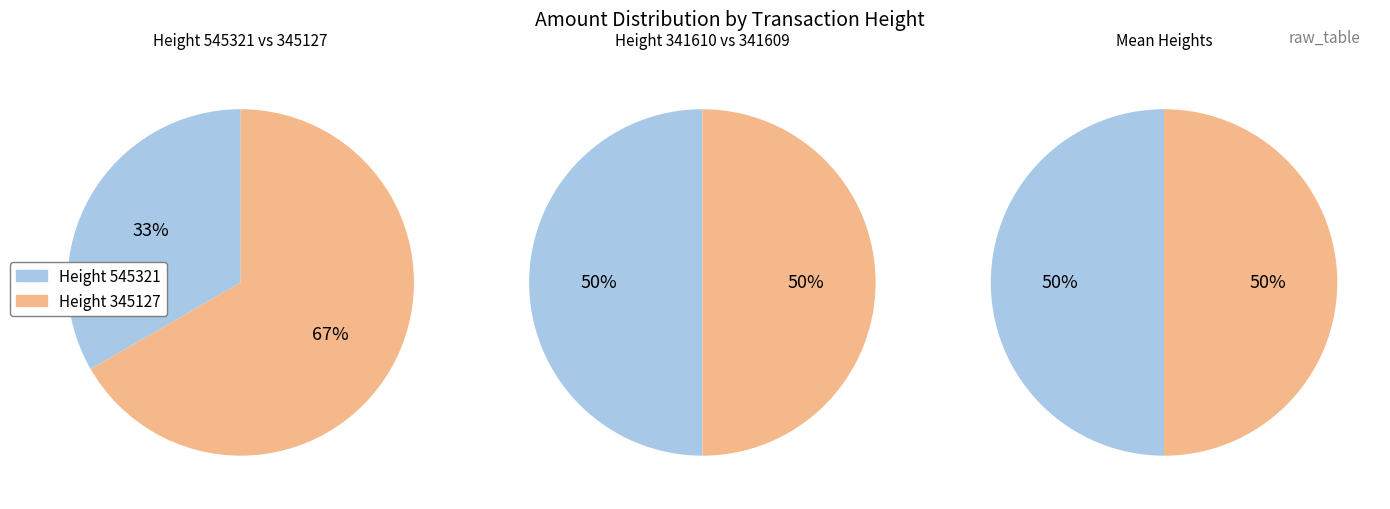

Which has a higher value, 345127 or 545321?

345127